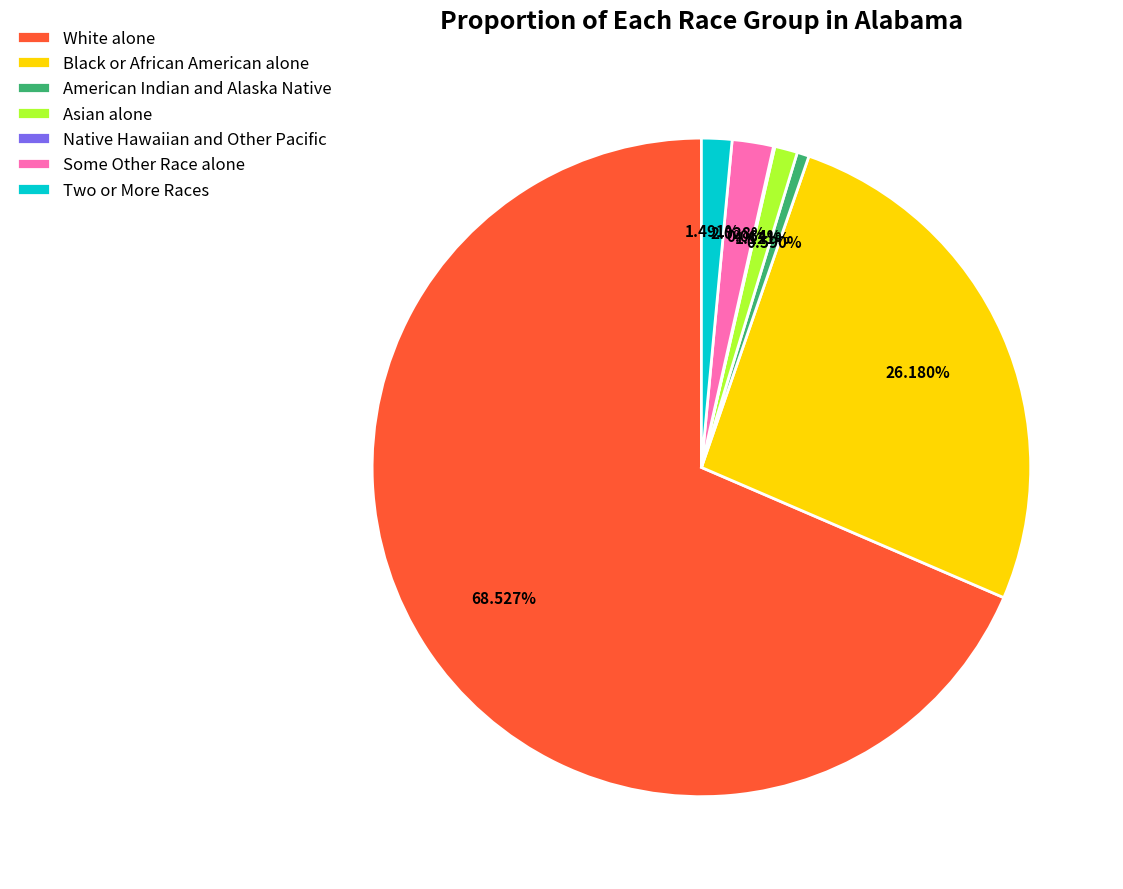

What is the ratio of the value at Black or African American alone to the value at Two or More Races?

17.6